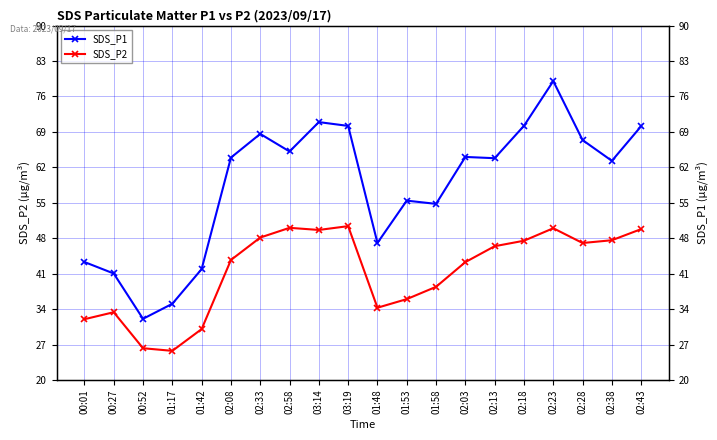

What is the label of the 19th point from the left?

02:38